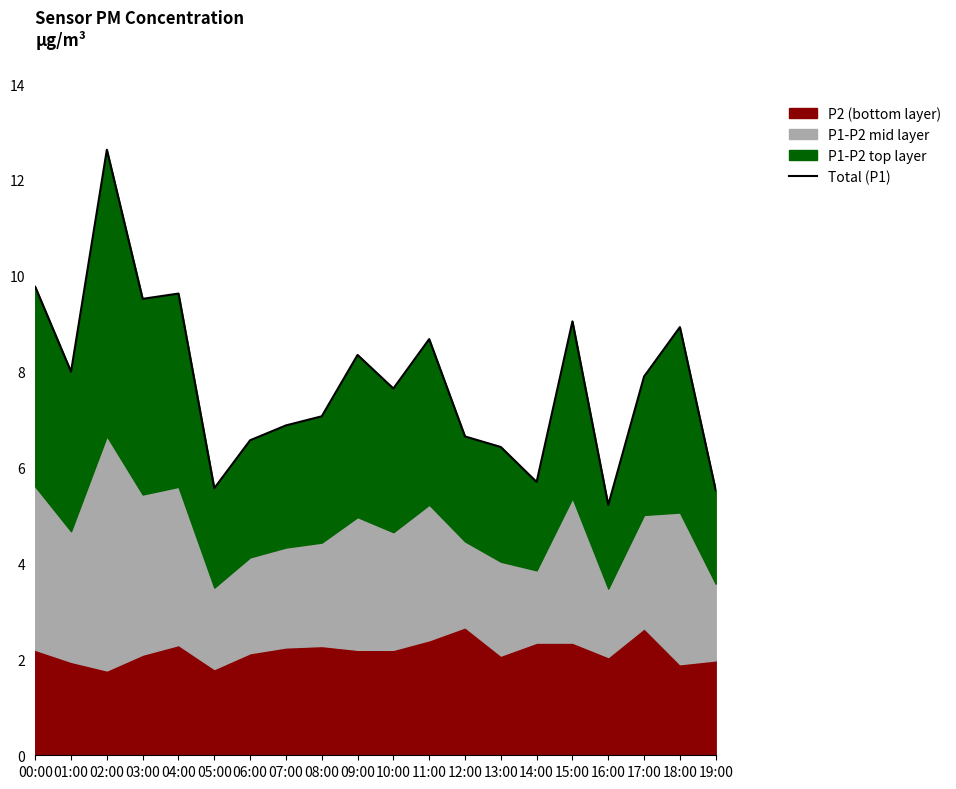

What position from the right is 11:00?

9